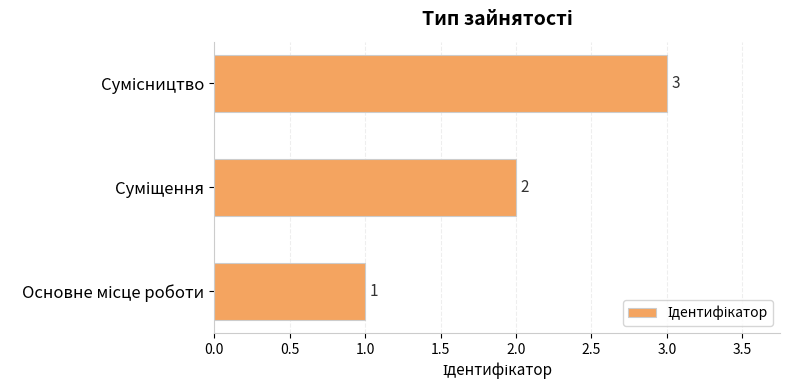

How many values are between 1 and 3?

3